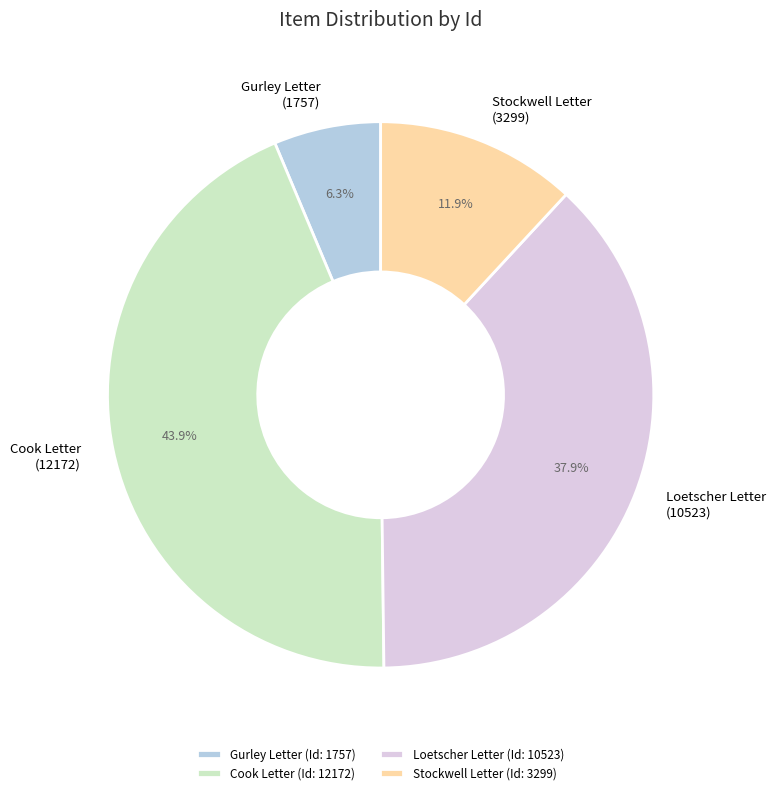

Is there any slice that represents more than half of the pie?

No